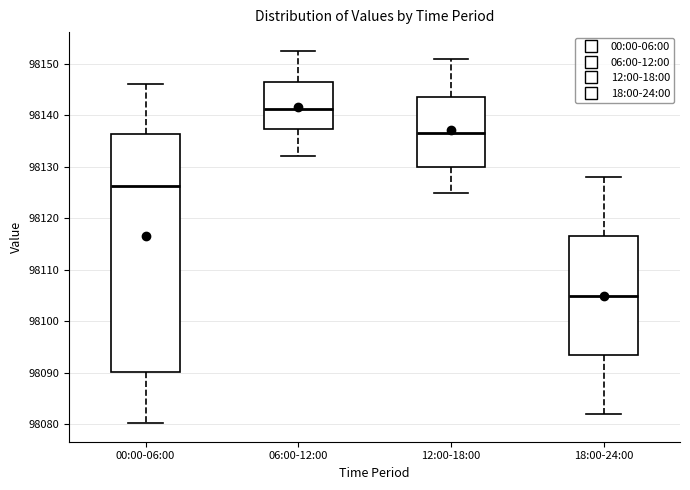

Comparing the boxes themselves (not the whiskers), which one is the tallest?

00:00-06:00